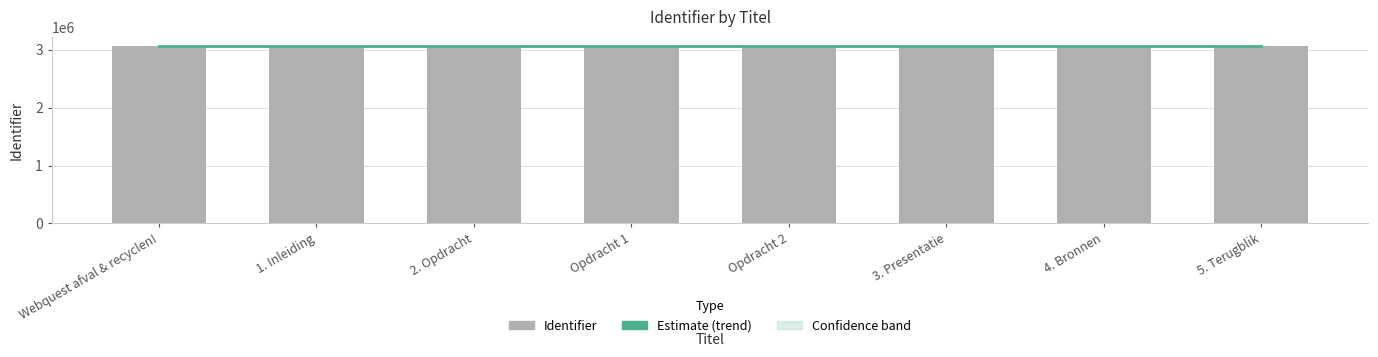

What is the greatest value displayed?

3072592